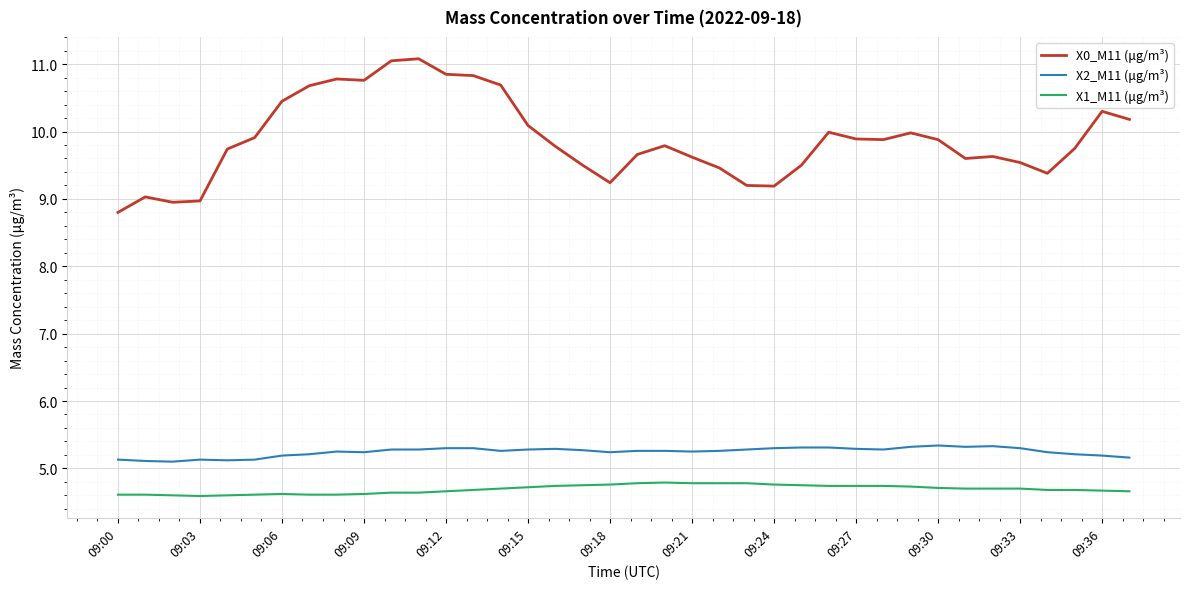

True or false: X1_M11 (μg/m³) and X2_M11 (μg/m³) intersect in this chart.

False